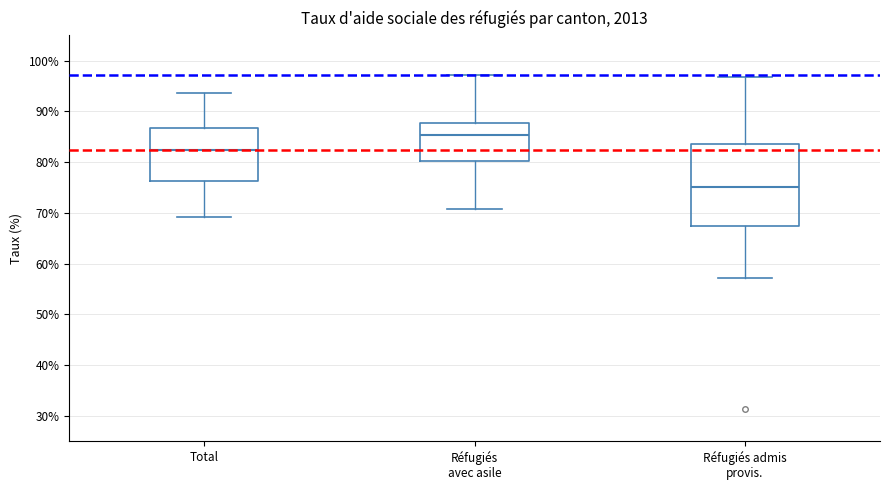

Which box has the highest median line?

Réfugiés avec asile